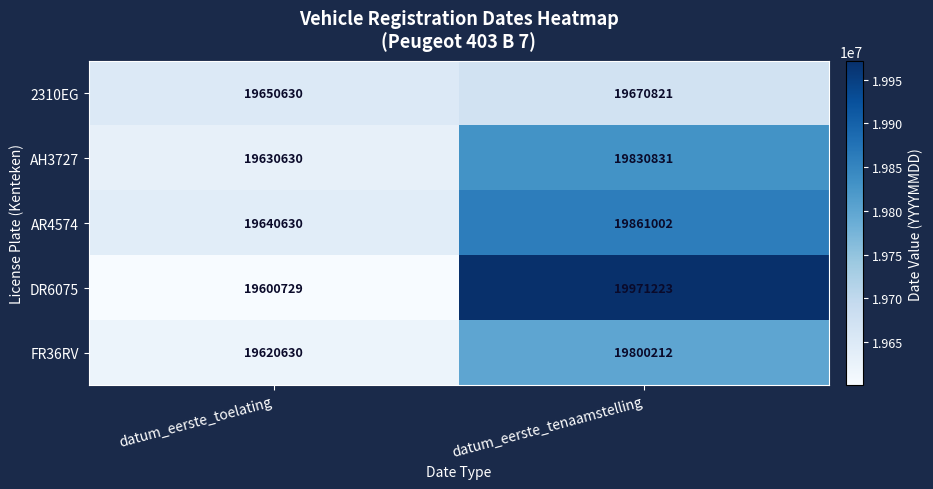

Rank the series by their average value, from lowest to highest.

2310EG, FR36RV, AH3727, AR4574, DR6075